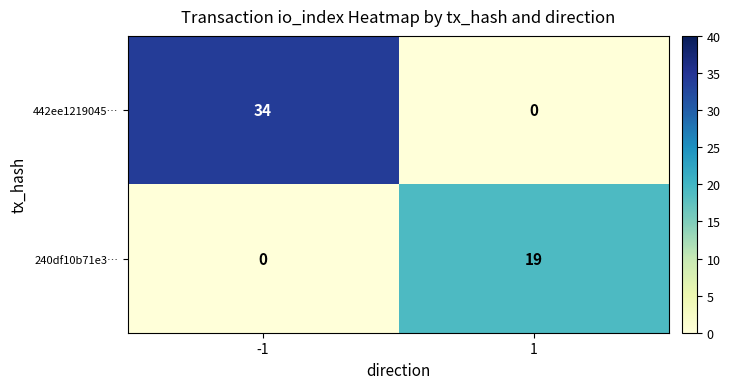

How many values in 442ee1219045… are above zero?

1